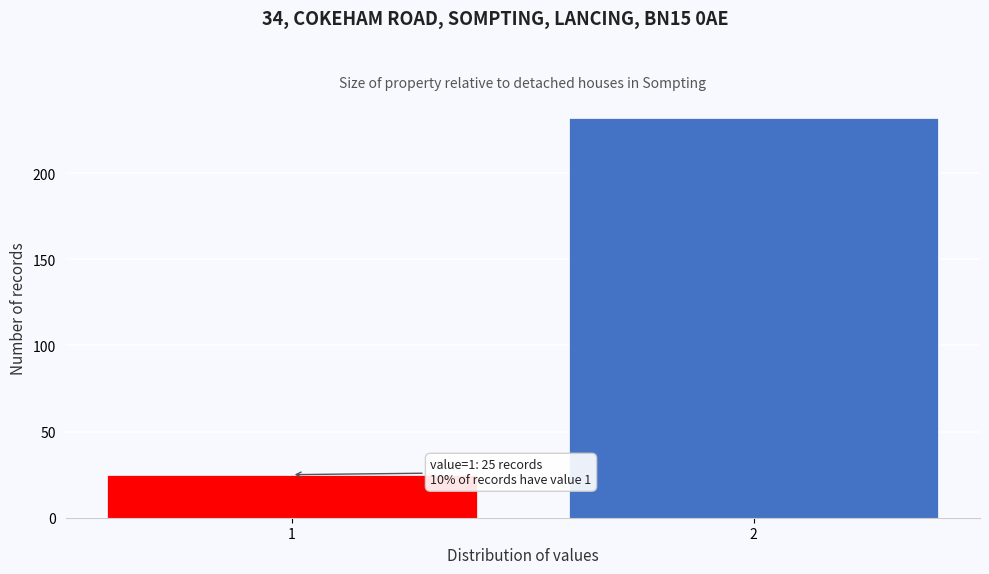

Reading left to right, extract all data points from this chart.

1=25	2=232